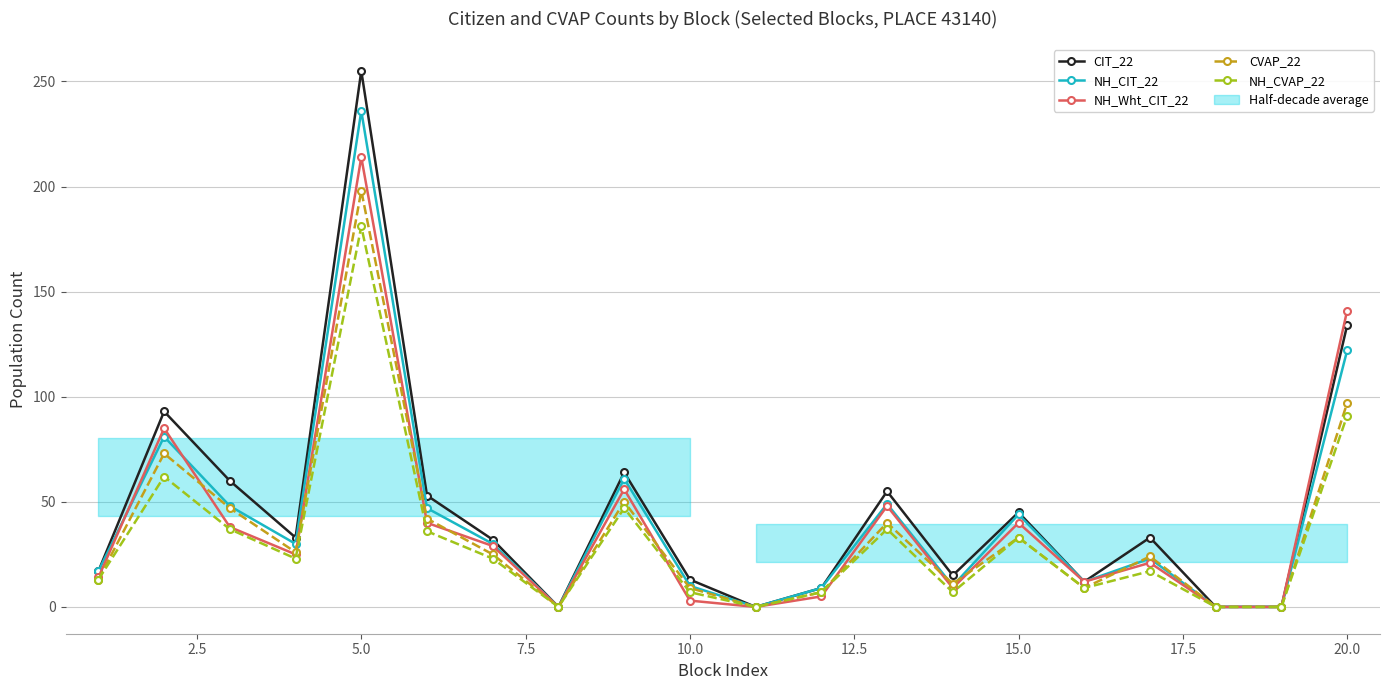

The NH_CIT_22 series shows 61 at 20.0. True or false?

False